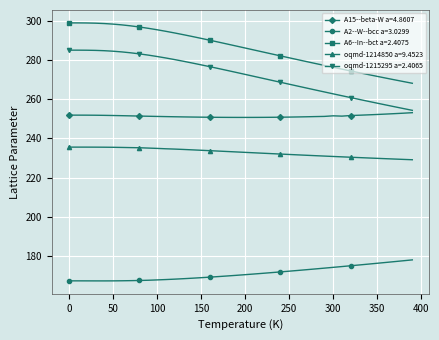

Which series has the largest total across all categories?

A6--In--bct a=2.4075